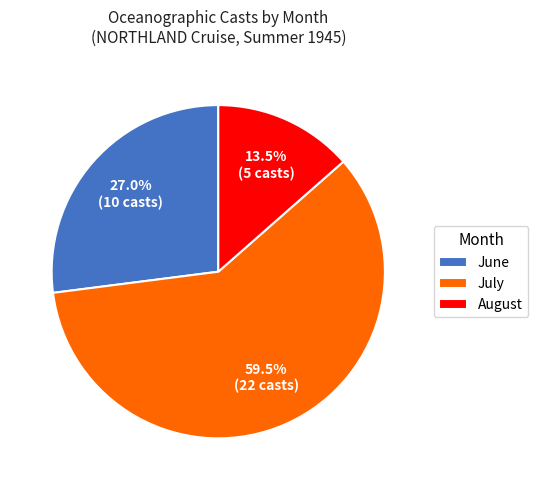

How many segments does this pie chart have?

3